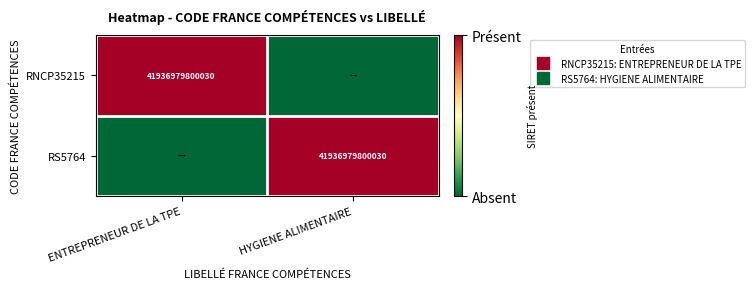

True or false: RS5764 has a value of 0 at ENTREPRENEUR DE LA TPE.

True